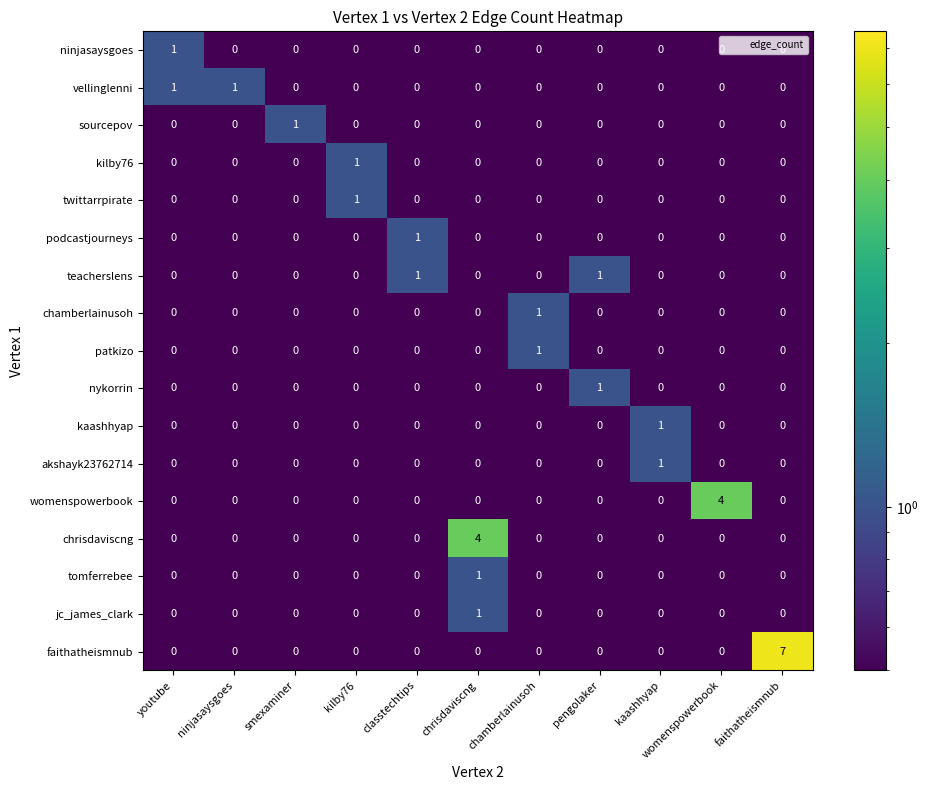

At which category is the sum across all series the highest?

faithatheismnub